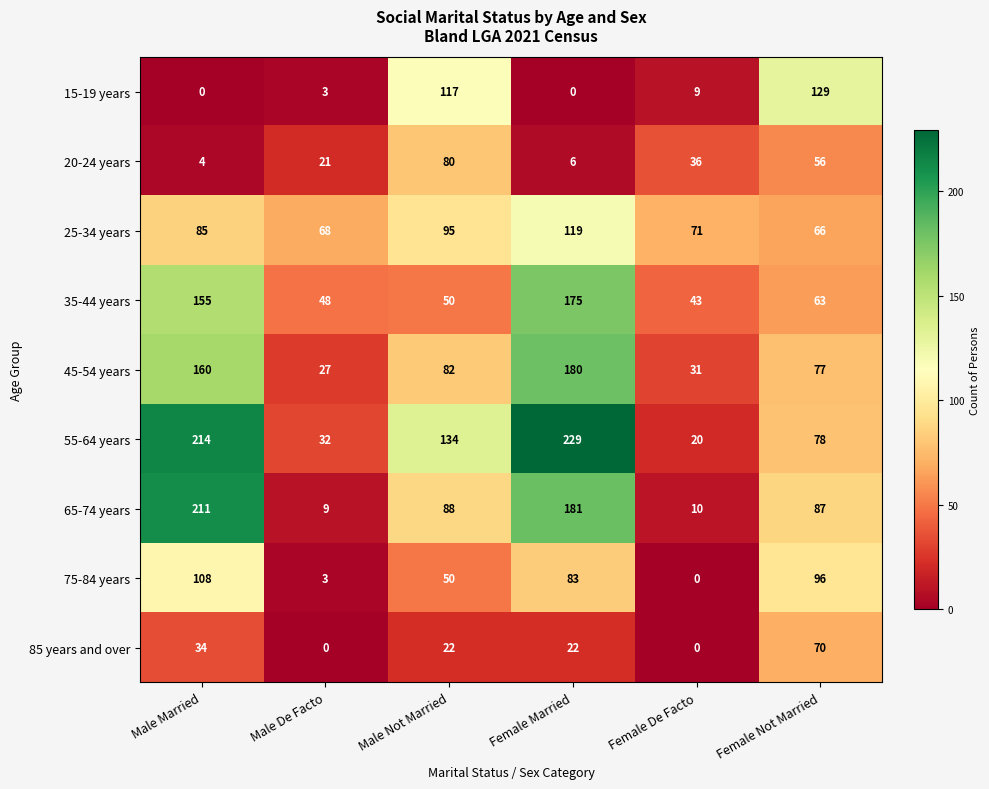

Which category has the highest value across all series?

Female Married